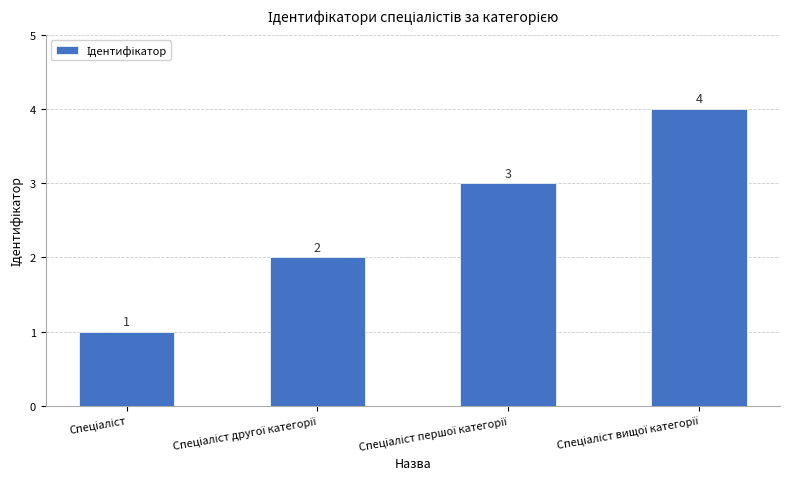

What is the value of the 3rd bar from the left?

3